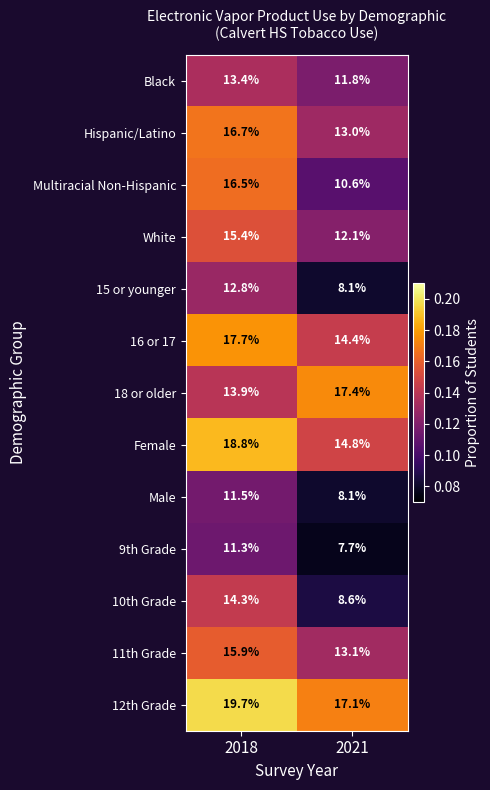

True or false: 10th Grade has a value of 14.3 at 2018.

True